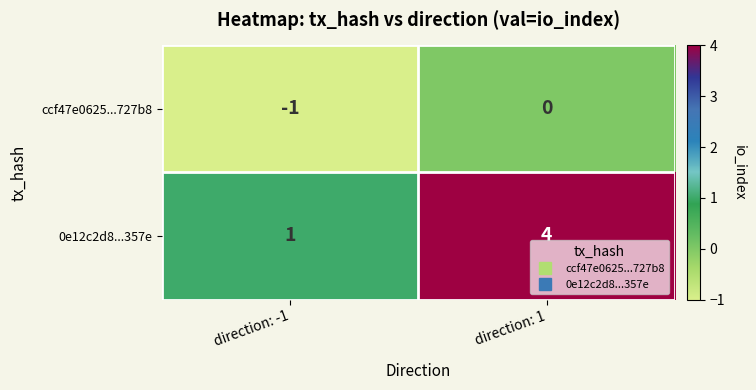

True or false: 0e12c2d8...357e has a value of 1 at direction: -1.

True